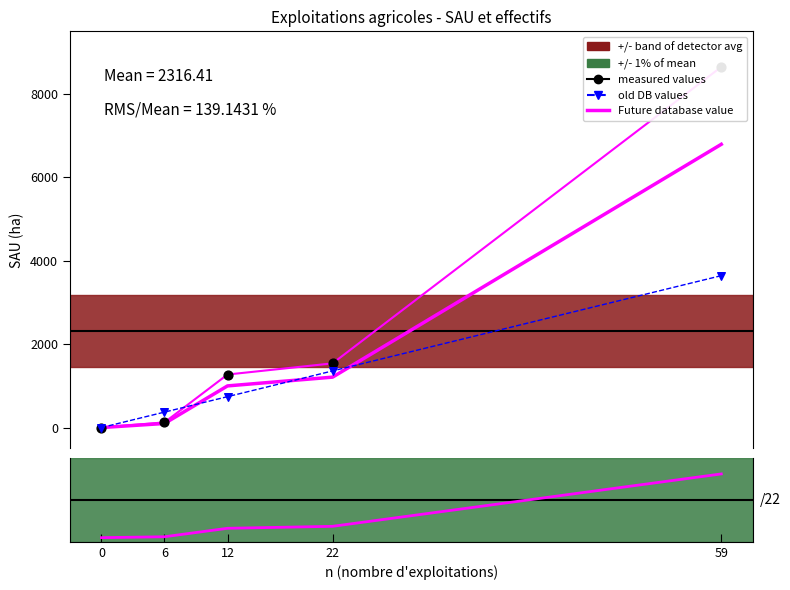

Which series has the widest spread of Y values?

sau_ha (measured)